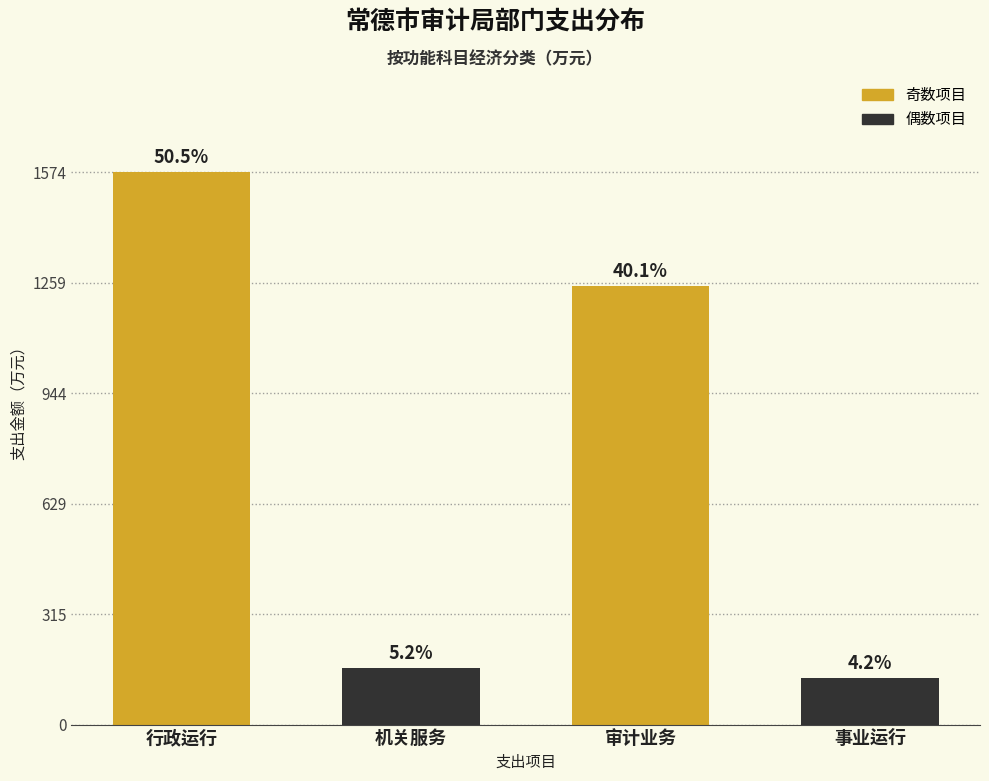

How many bars are there in total?

4